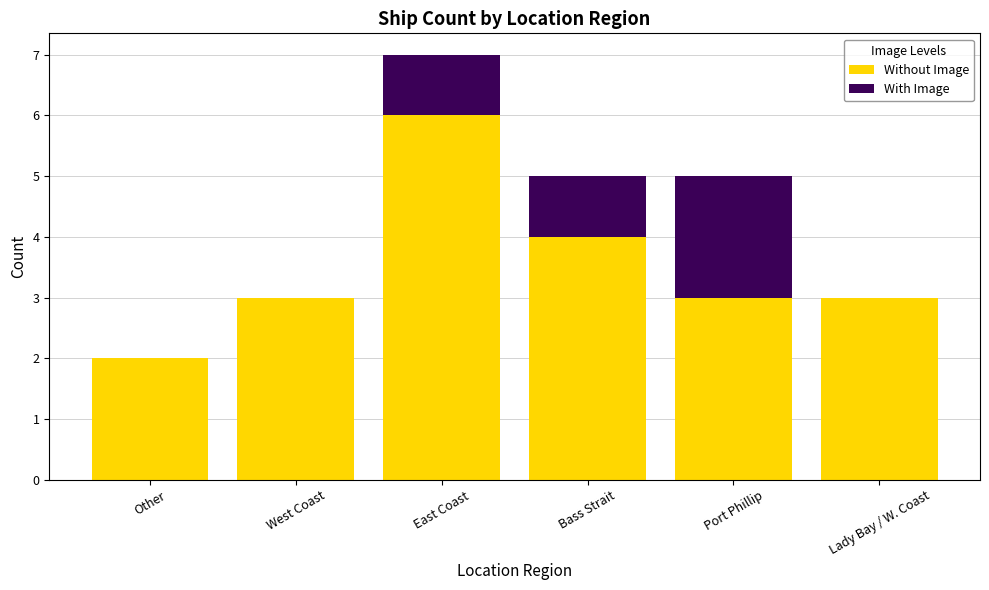

Count the Without Image values in the range 3 to 4.

4